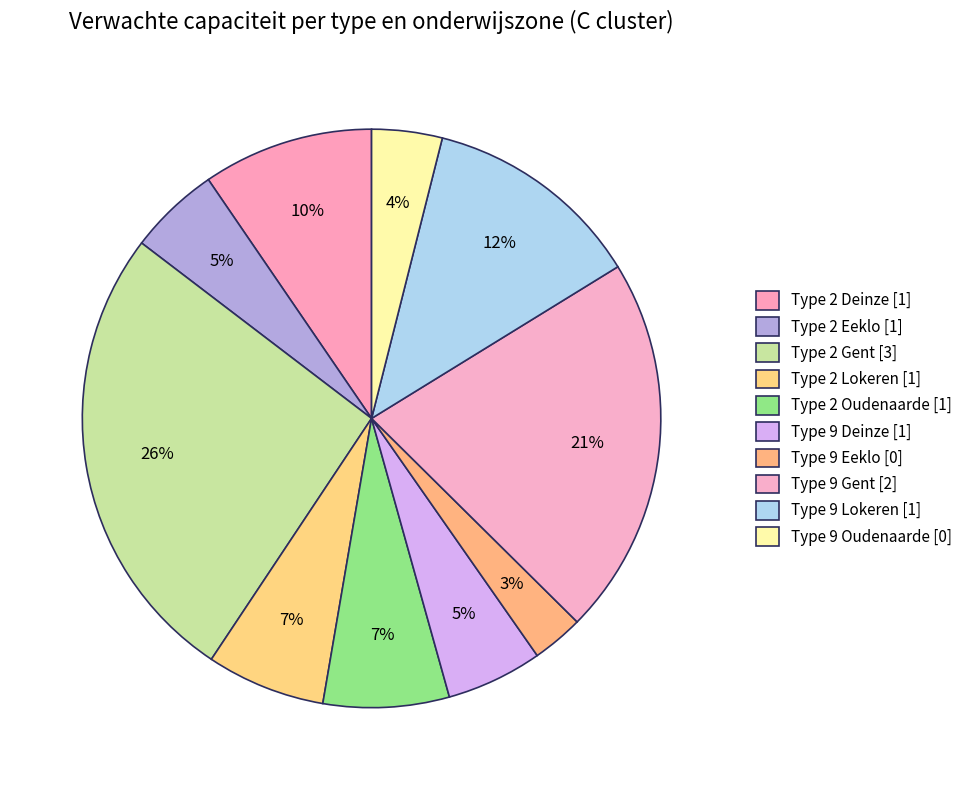

What is the total percentage of Type 9 Eeklo and Type 2 Gent?

28.9%